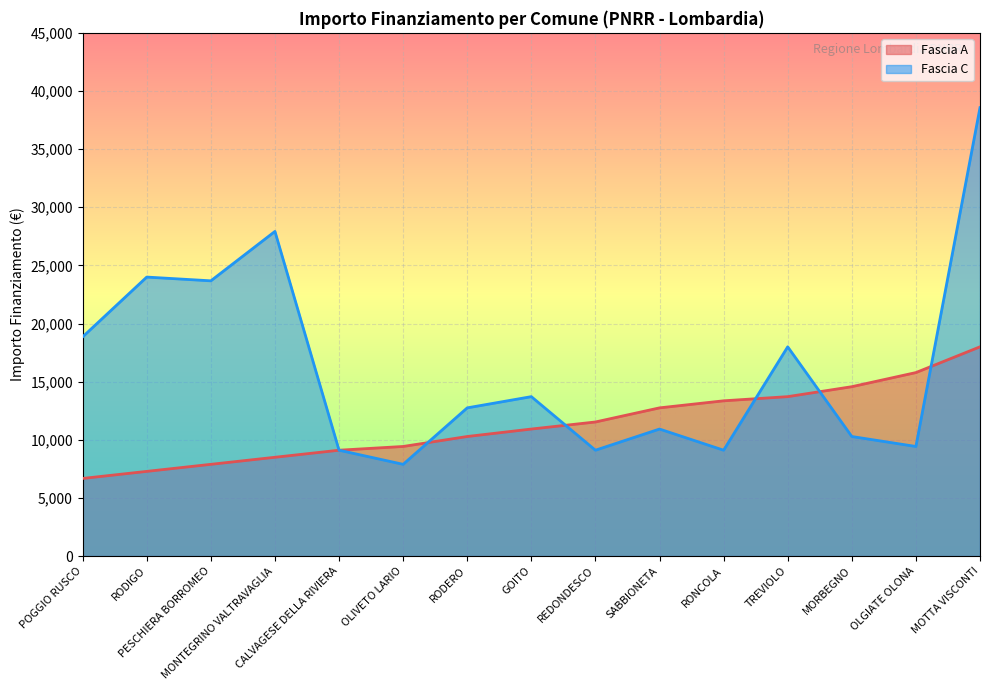

List the series in order of their overall mean, highest first.

Fascia C, Fascia A